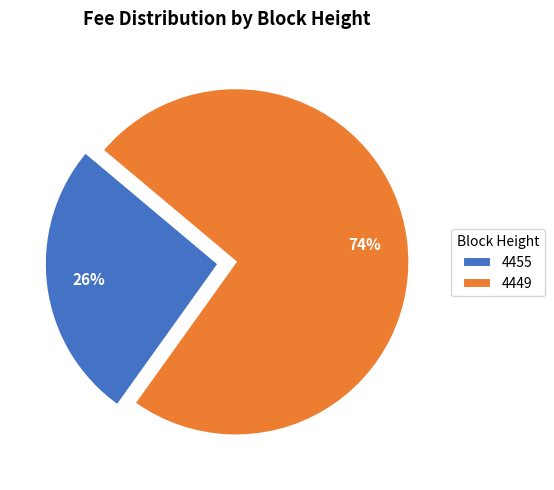

Combined, do 4449 and 4455 account for over 50%?

Yes